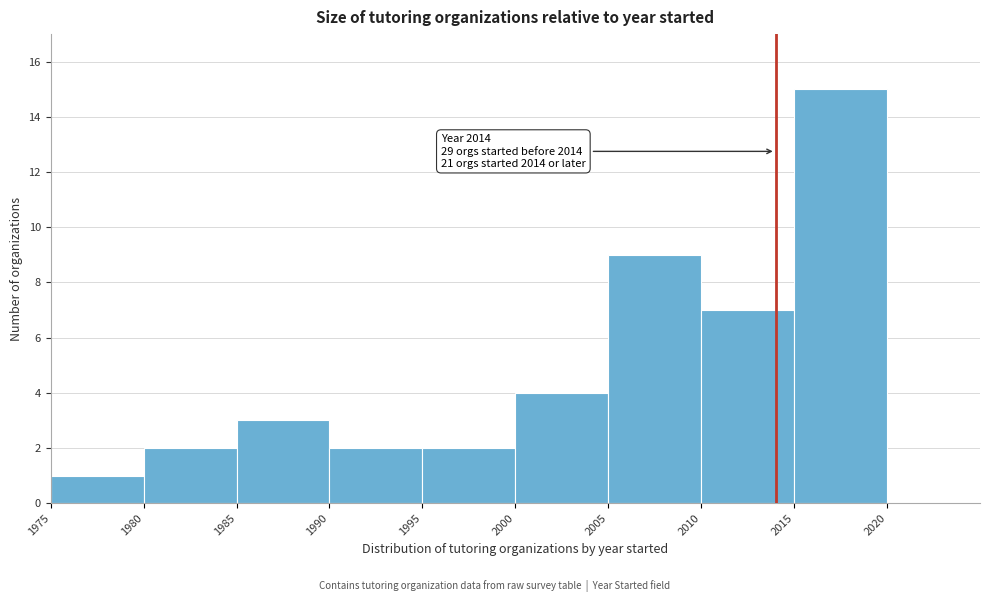

Which range on the x-axis has the tallest bar?

2015 to 2020